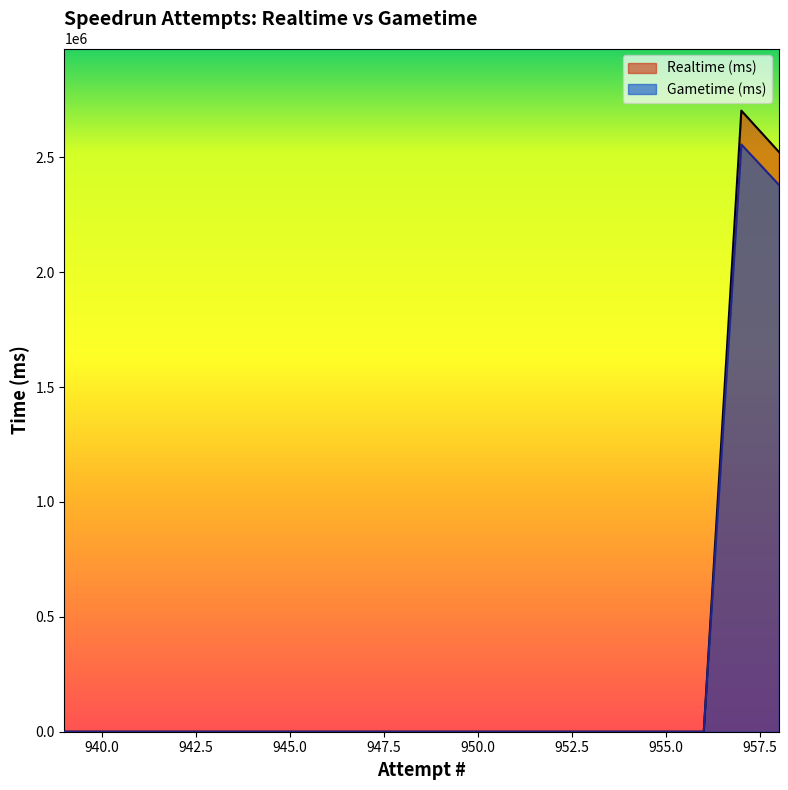

At which label does Gametime (ms) reach its peak?

957